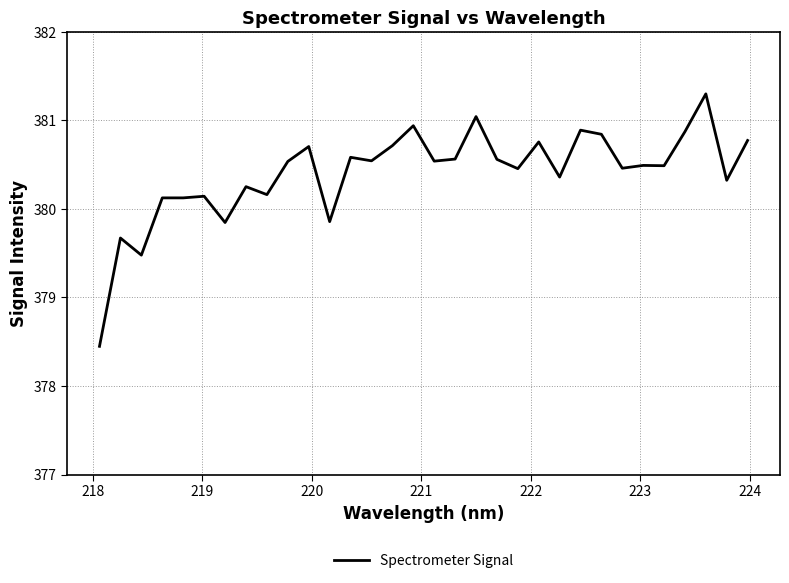

What is the sum of all values?

12172.9